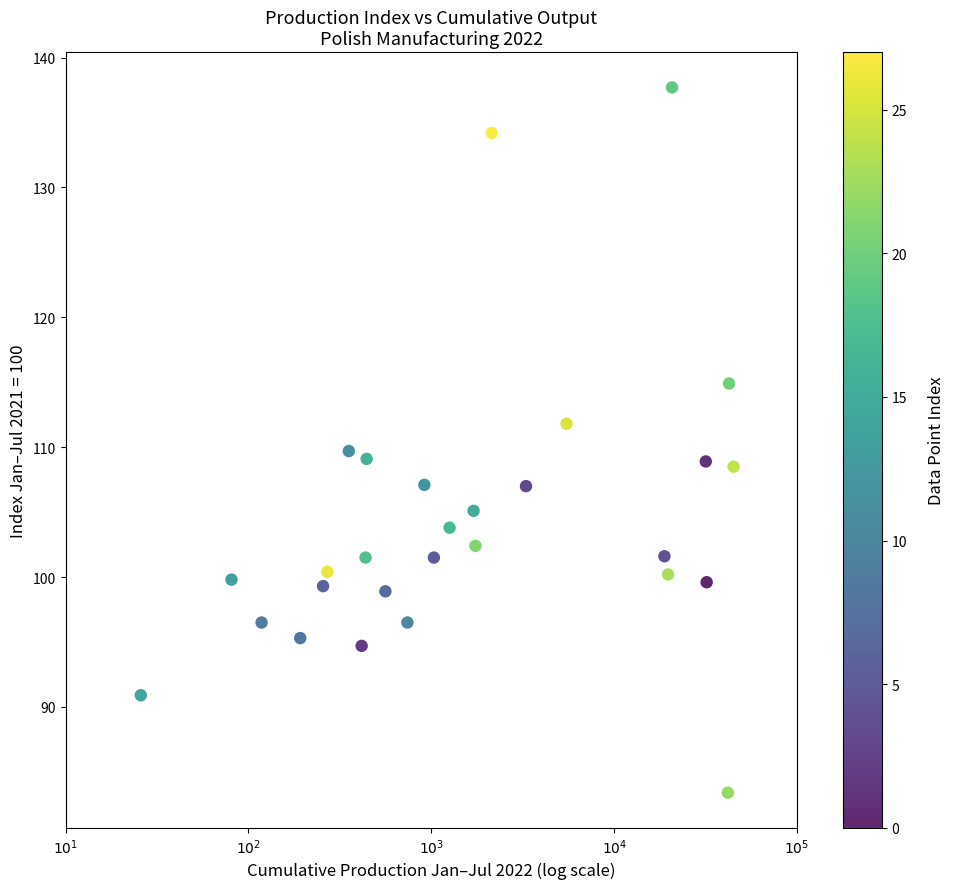

What is the range of X values (max minus min)?

3.2